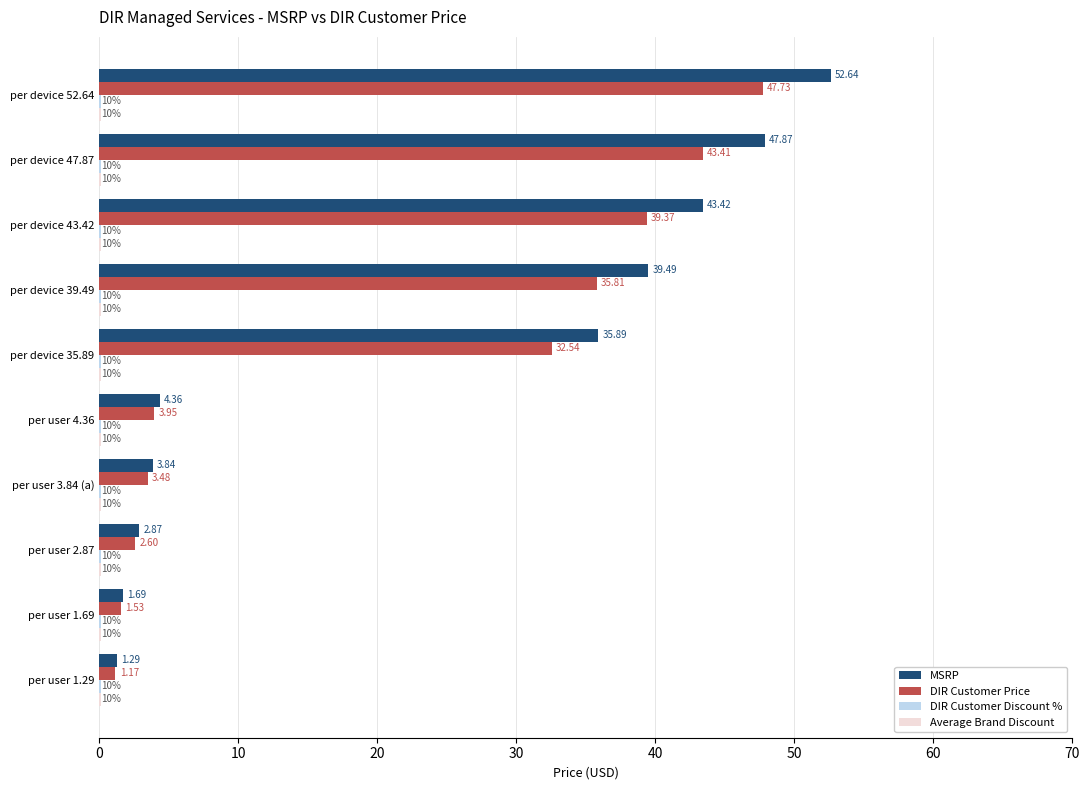

Which series has the largest total across all categories?

MSRP